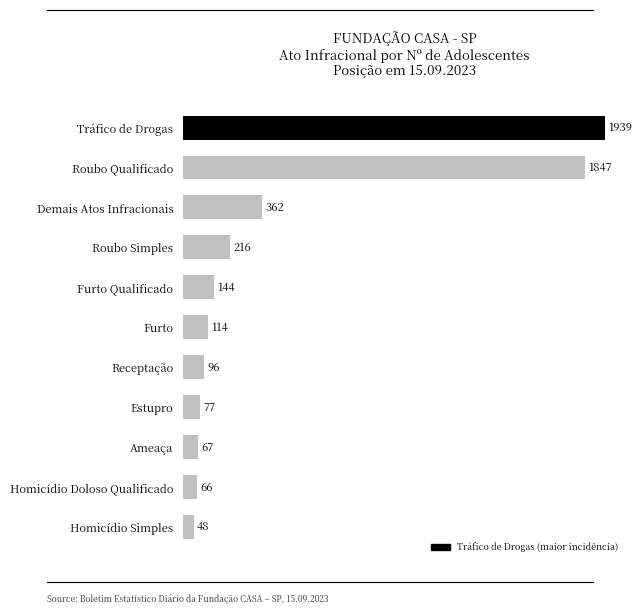

Reading bottom to top, transcribe all the data shown in this chart.

Homicídio Simples=48	Homicídio Doloso Qualificado=66	Ameaça=67	Estupro=77	Receptação=96	Furto=114	Furto Qualificado=144	Roubo Simples=216	Demais Atos Infracionais=362	Roubo Qualificado=1847	Tráfico de Drogas=1939